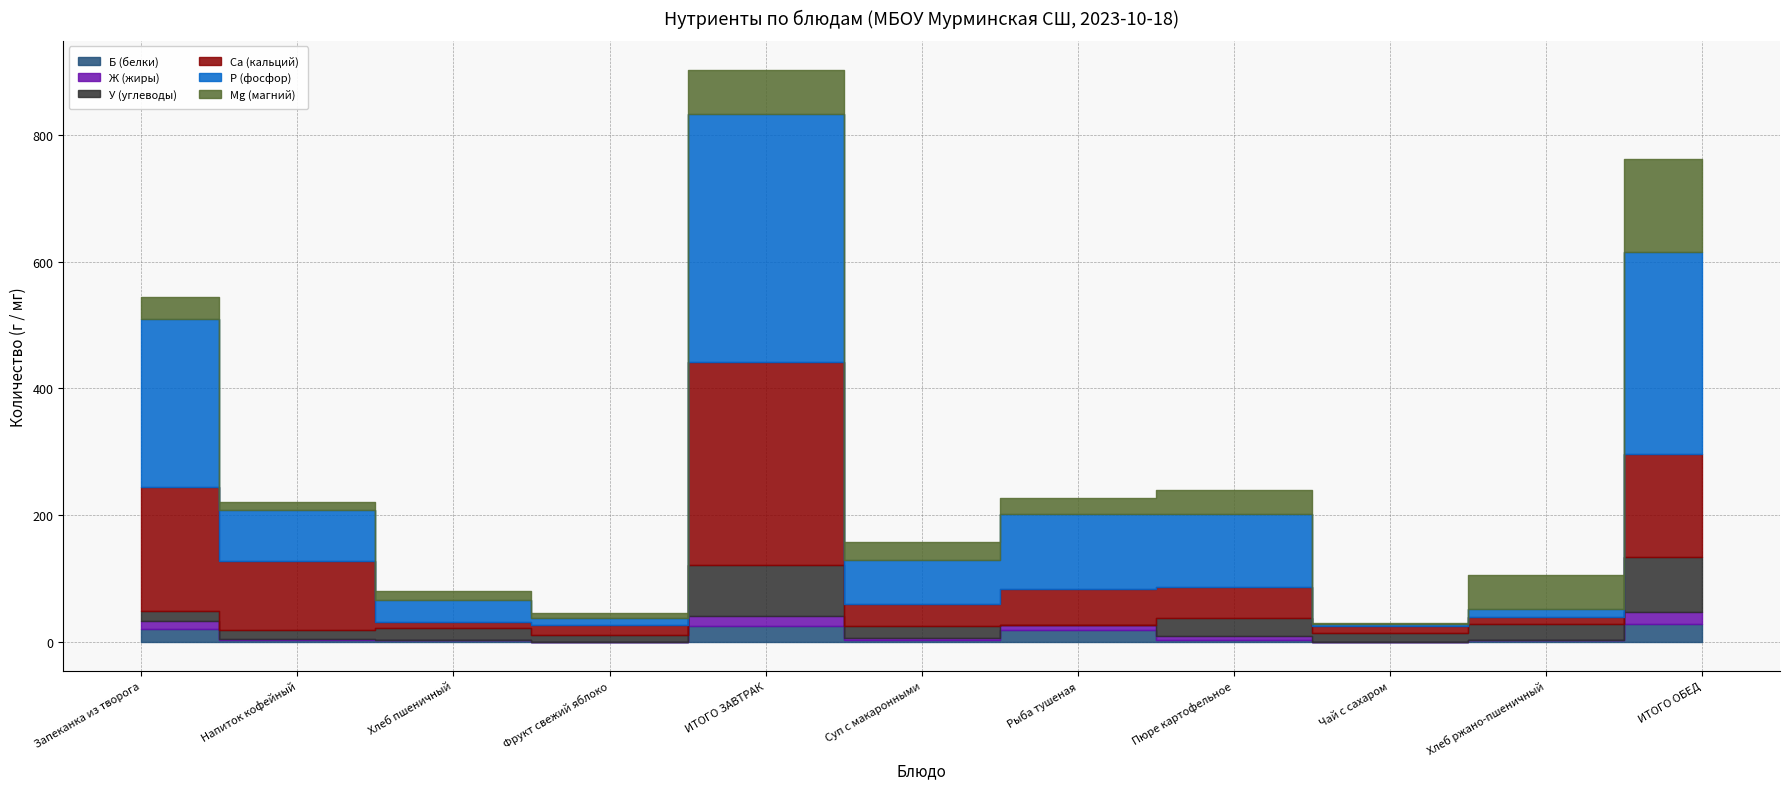

How many interior local valleys does the Mg (магний) series have?

4